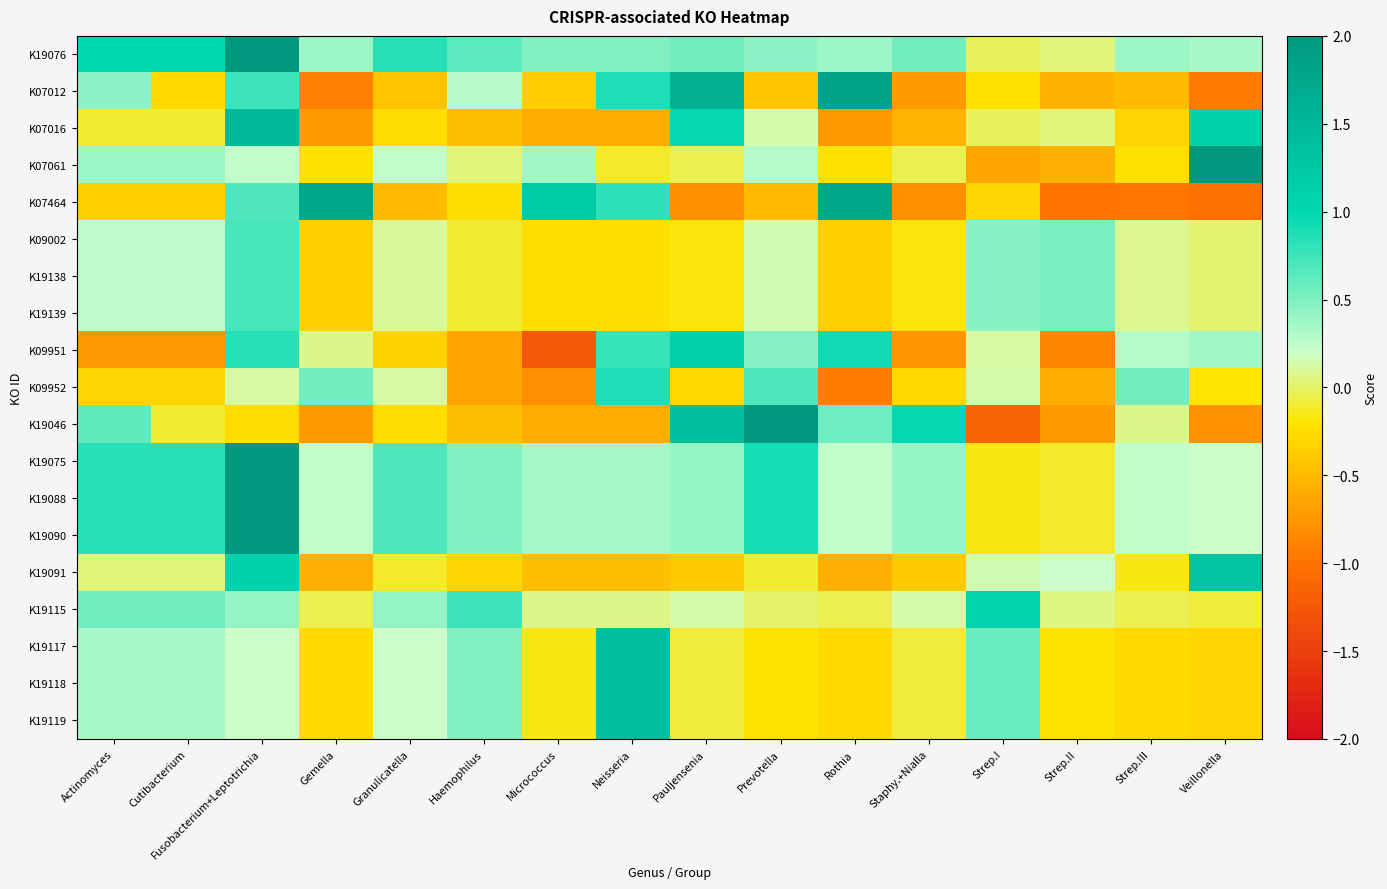

Which series has the largest range (max minus min)?

K19046